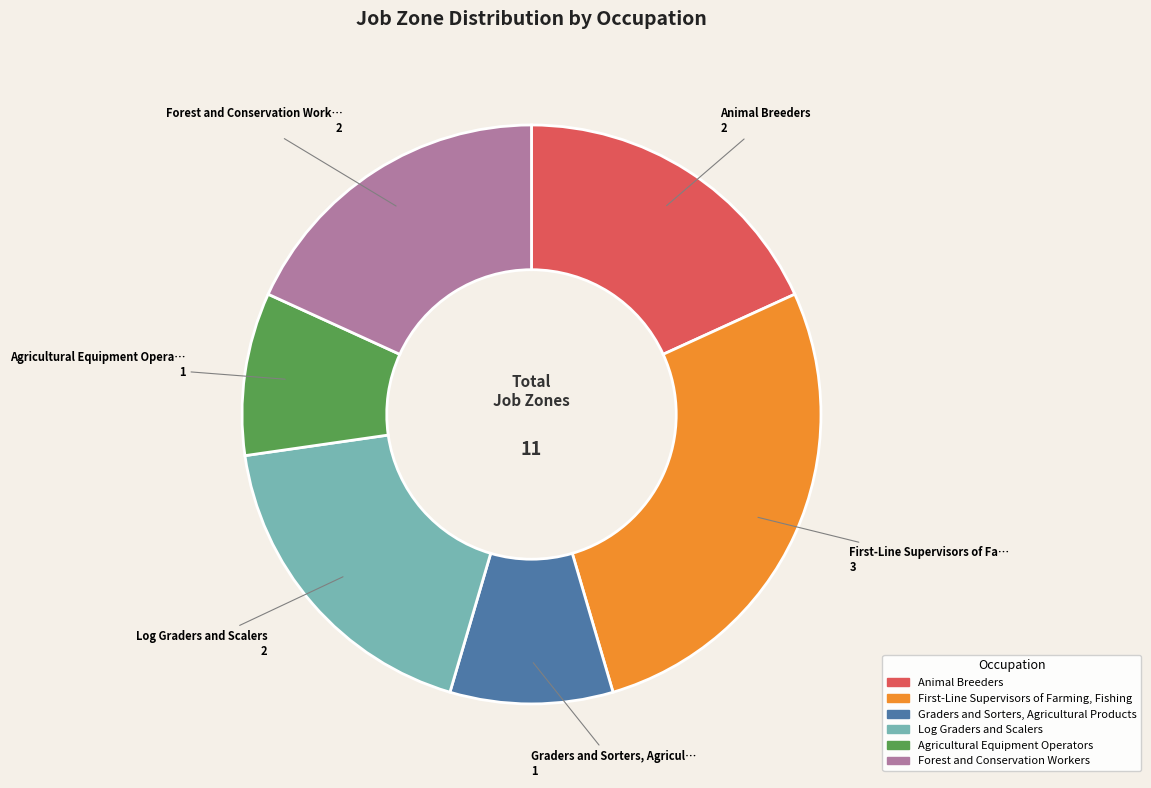

What is the largest slice in the pie chart?

First-Line Supervisors of Farming, Fishing